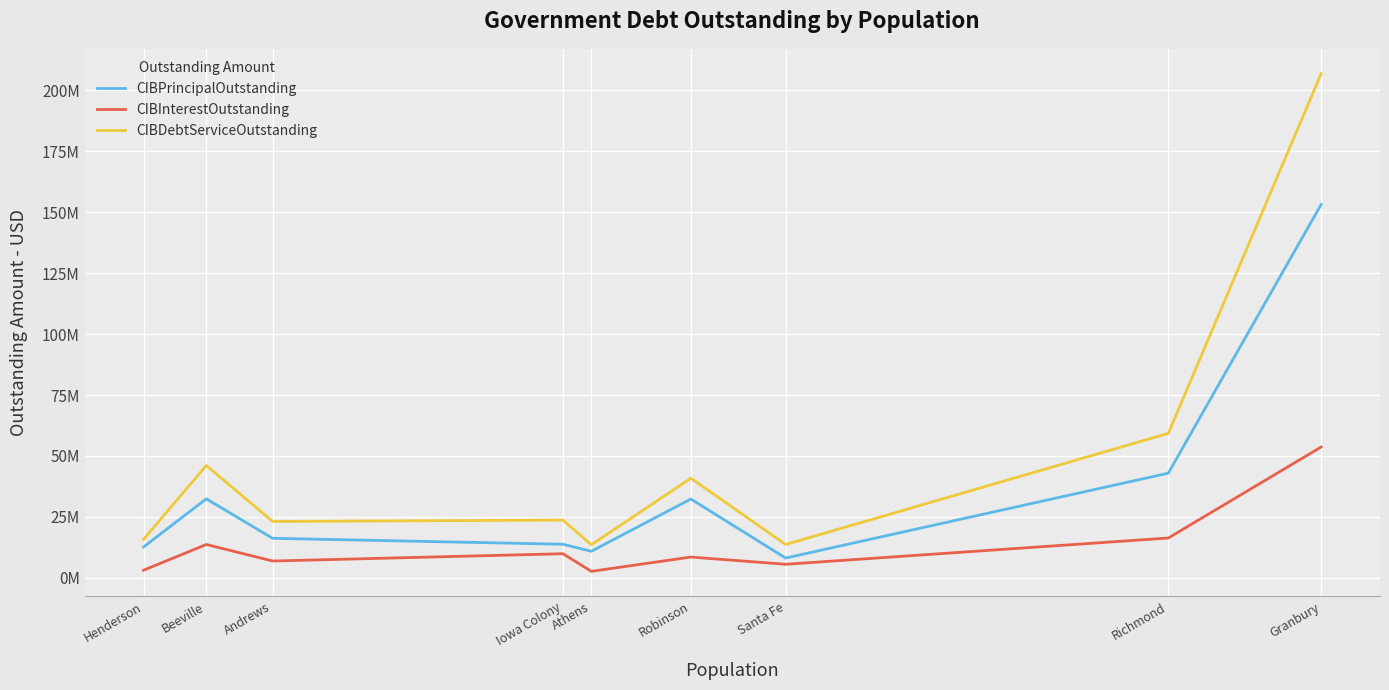

What is the label of the 1st point from the right?

Granbury